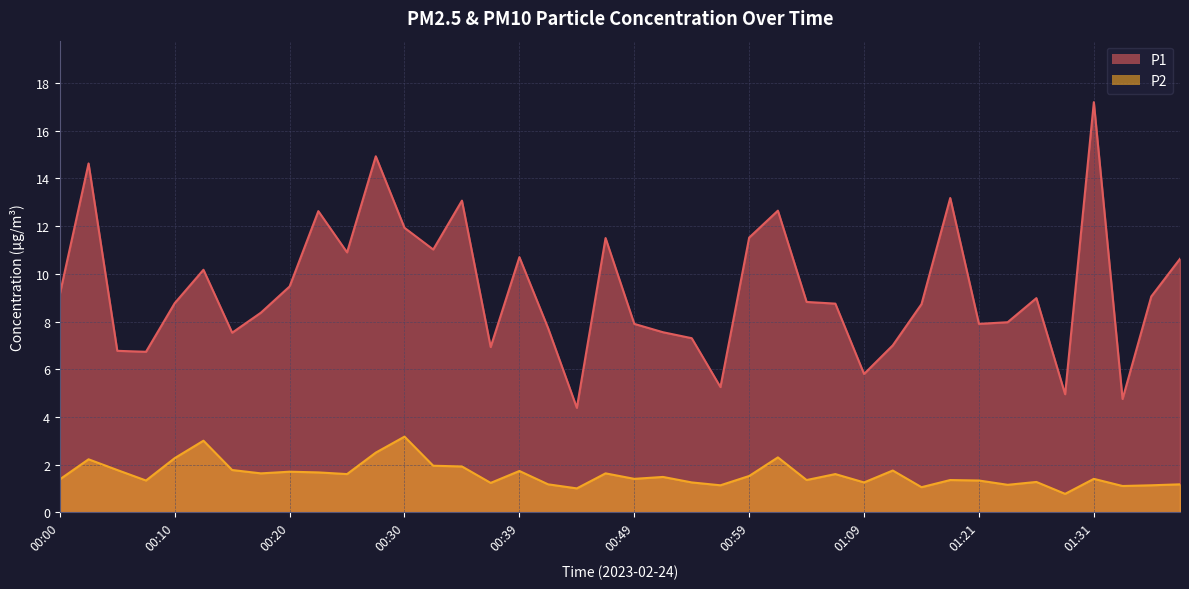

Where is the first local maximum for P2?

00:03